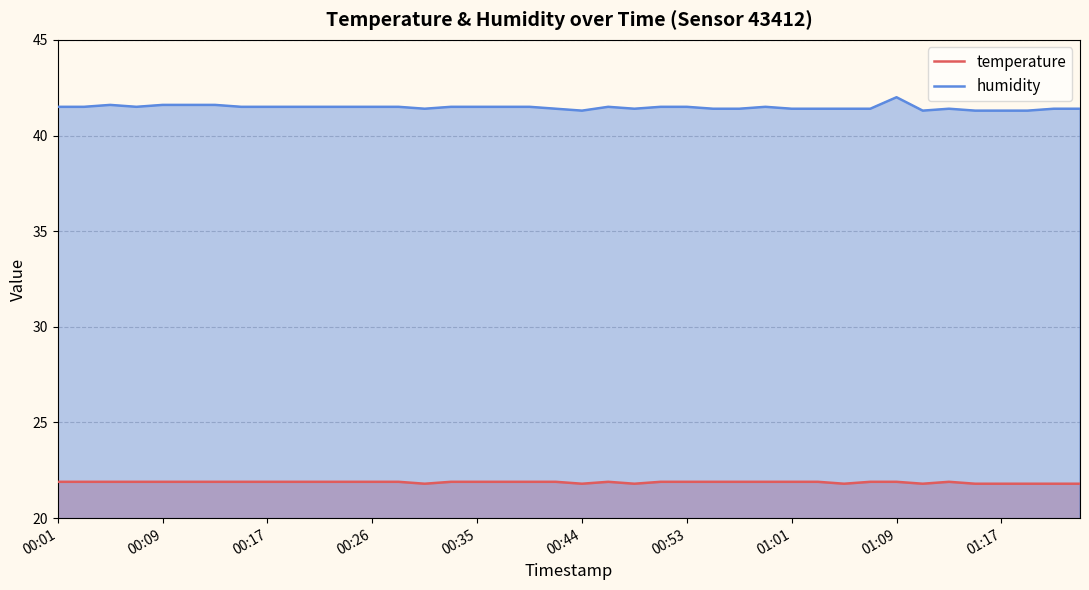

Which series has the largest range (max minus min)?

humidity